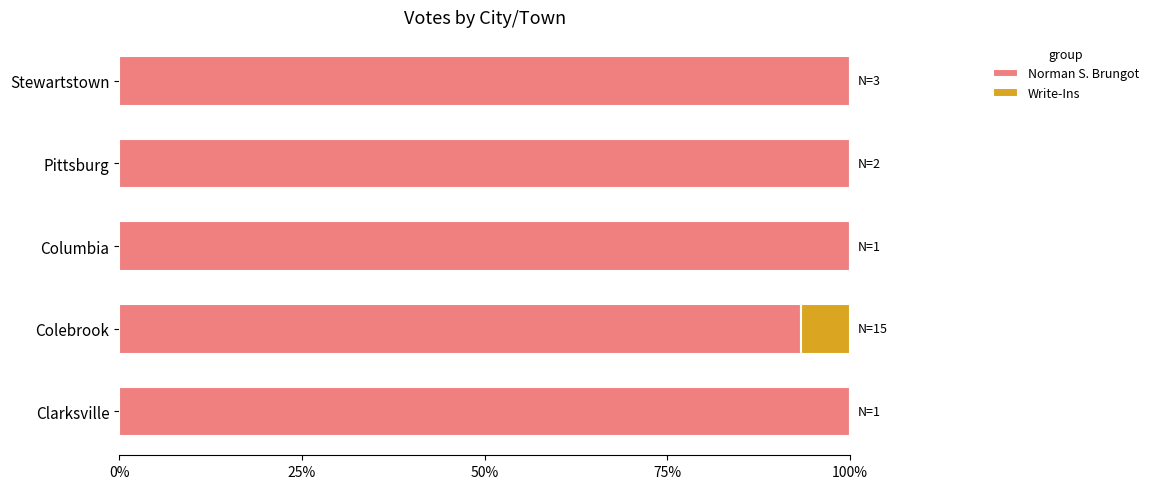

How many categories are shown in the chart?

5